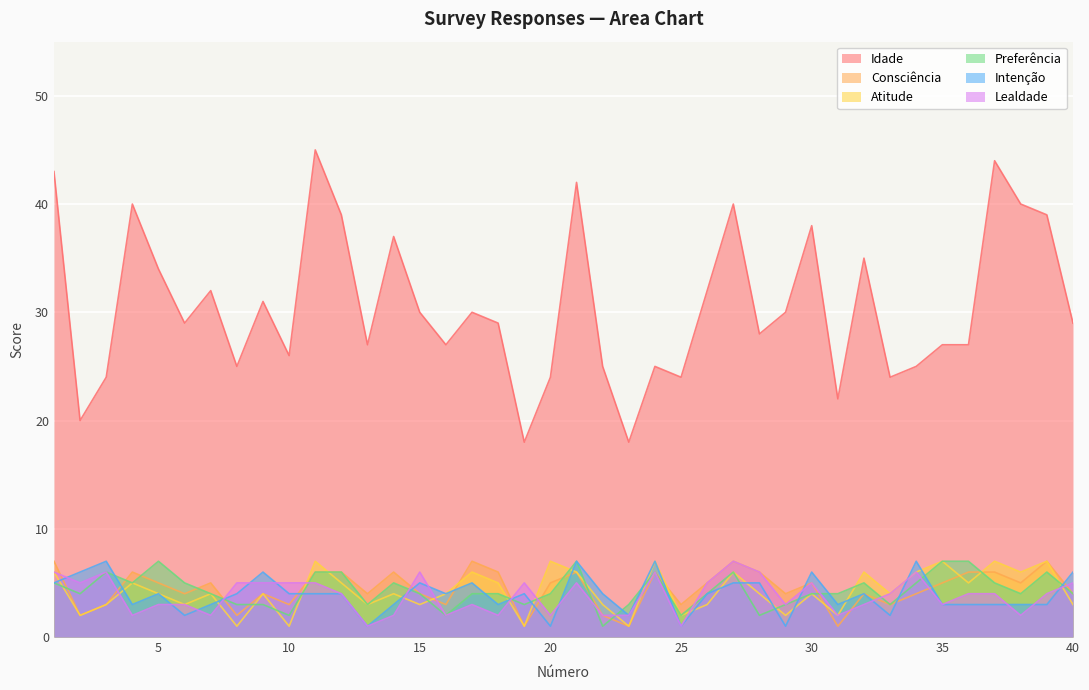

Reading right to left, extract all data points from this chart.

Idade: 40=29	39=39	38=40	37=44	36=27	35=27	34=25	33=24	32=35	31=22	30=38	29=30	28=28	27=40	26=32	25=24	24=25	23=18	22=25	21=42	20=24	19=18	18=29	17=30	16=27	15=30	14=37	13=27	12=39	11=45	10=26	9=31	8=25	7=32	6=29	5=34	4=40	3=24	2=20	1=43
Consciência: 40=4	39=7	38=5	37=6	36=6	35=5	34=4	33=3	32=4	31=1	30=5	29=4	28=6	27=7	26=5	25=3	24=6	23=1	22=2	21=6	20=5	19=1	18=6	17=7	16=3	15=4	14=6	13=4	12=6	11=6	10=3	9=4	8=2	7=5	6=4	5=5	4=6	3=3	2=2	1=7
Atitude: 40=3	39=7	38=6	37=7	36=5	35=7	34=6	33=4	32=6	31=2	30=4	29=2	28=4	27=6	26=3	25=2	24=7	23=1	22=3	21=6	20=7	19=1	18=5	17=6	16=4	15=3	14=4	13=3	12=5	11=7	10=1	9=4	8=1	7=4	6=3	5=4	4=5	3=3	2=2	1=6
Preferência: 40=4	39=6	38=4	37=5	36=7	35=7	34=5	33=3	32=5	31=4	30=4	29=3	28=2	27=6	26=4	25=2	24=6	23=3	22=1	21=7	20=4	19=3	18=4	17=4	16=2	15=4	14=5	13=3	12=6	11=6	10=2	9=3	8=3	7=4	6=5	5=7	4=5	3=6	2=4	1=5
Intenção: 40=6	39=3	38=3	37=3	36=3	35=3	34=7	33=2	32=4	31=3	30=6	29=1	28=5	27=5	26=4	25=1	24=7	23=2	22=4	21=7	20=1	19=4	18=3	17=5	16=4	15=5	14=3	13=1	12=4	11=4	10=4	9=6	8=4	7=3	6=2	5=4	4=3	3=7	2=6	1=5
Lealdade: 40=5	39=4	38=2	37=4	36=4	35=3	34=6	33=4	32=3	31=2	30=5	29=3	28=6	27=7	26=5	25=1	24=6	23=2	22=2	21=5	20=2	19=5	18=2	17=3	16=2	15=6	14=2	13=1	12=4	11=5	10=5	9=5	8=5	7=2	6=3	5=3	4=2	3=6	2=5	1=6